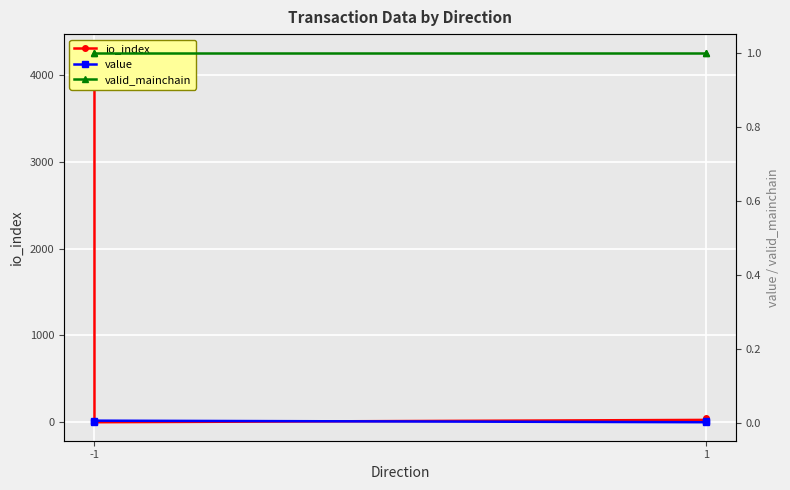

Is this an area chart (filled region under the line)?

No